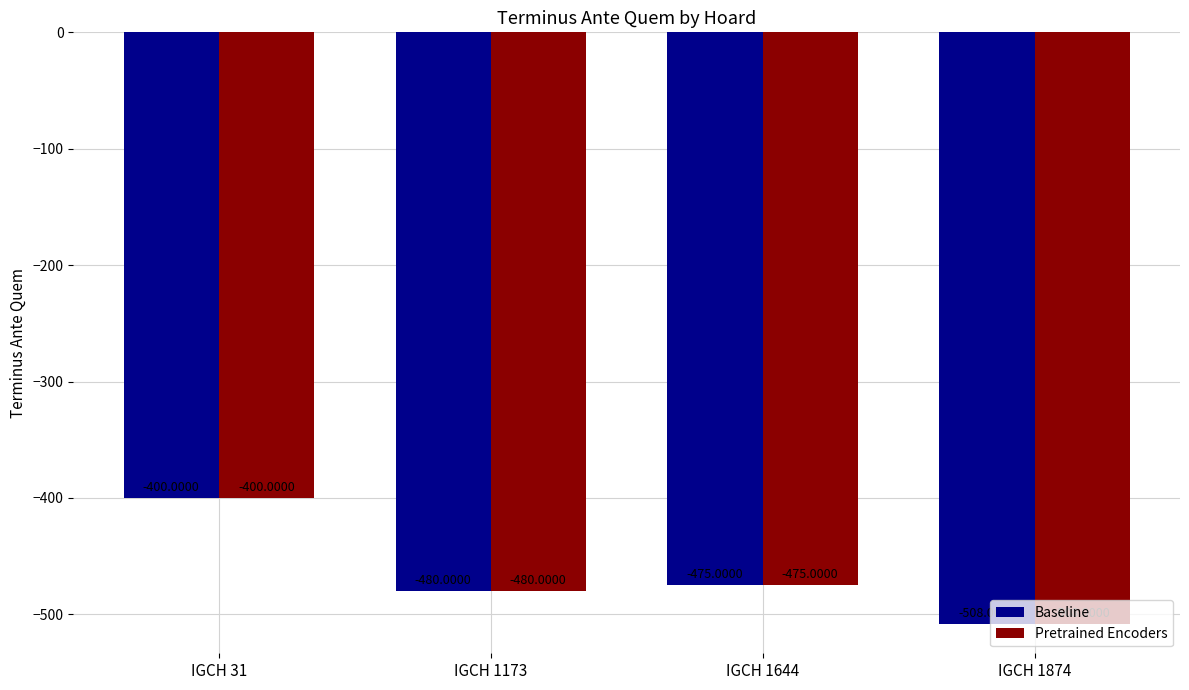

What is the total value across all series at IGCH 31?

-800